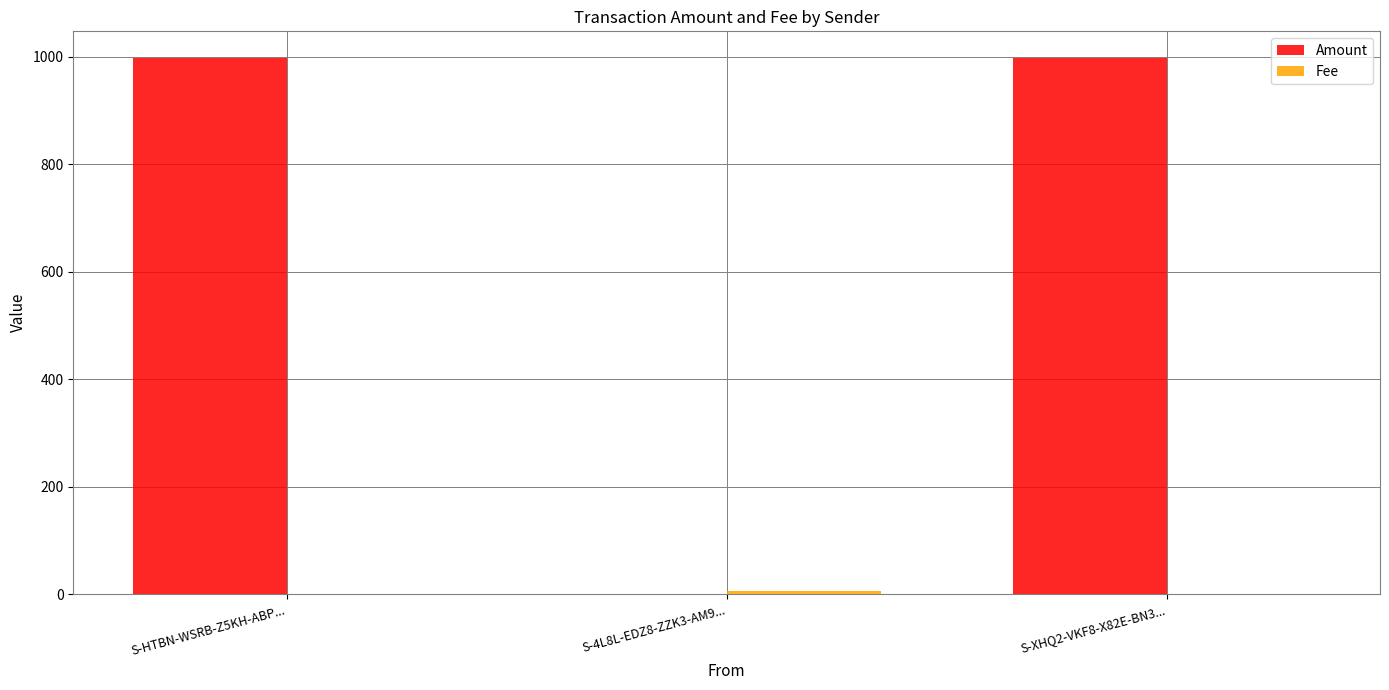

Between S-4L8L-EDZ8-ZZK3-AM9... and S-XHQ2-VKF8-X82E-BN3..., which series saw the biggest shift?

Amount